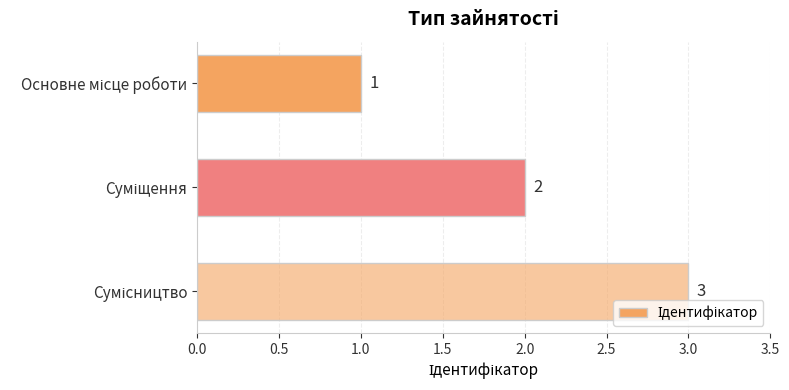

What is the value of the 1st bar from the top?

1